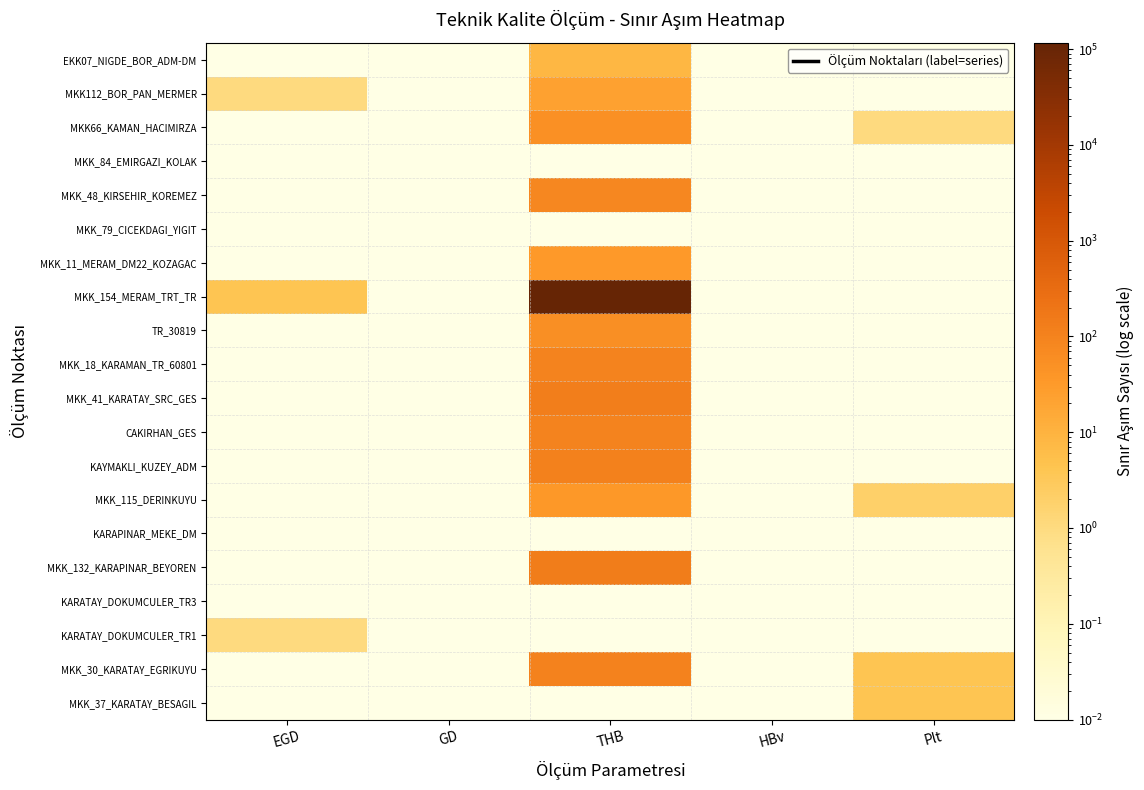

What is the greatest value displayed?

116572.0